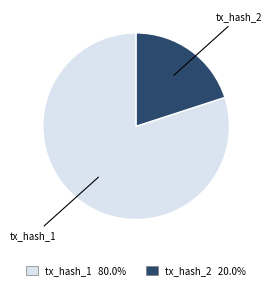

Which slice is the smallest?

tx_hash_2